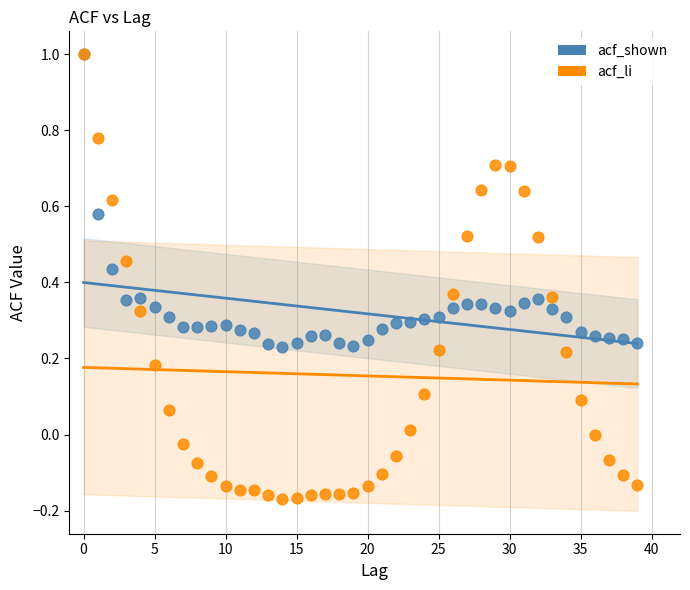

What are all the series names shown in the legend?

acf_shown, acf_li